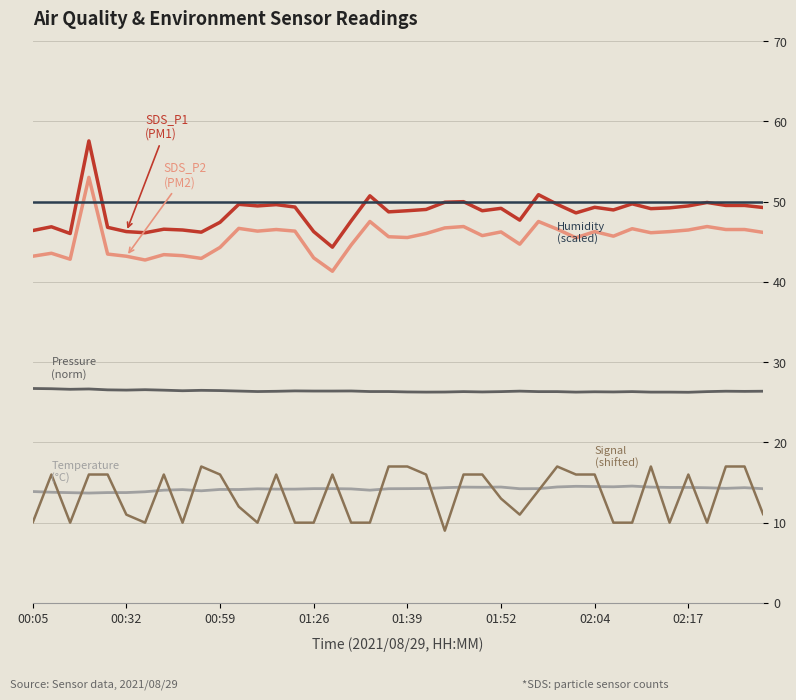

What is the maximum value shown in the chart?

57.6